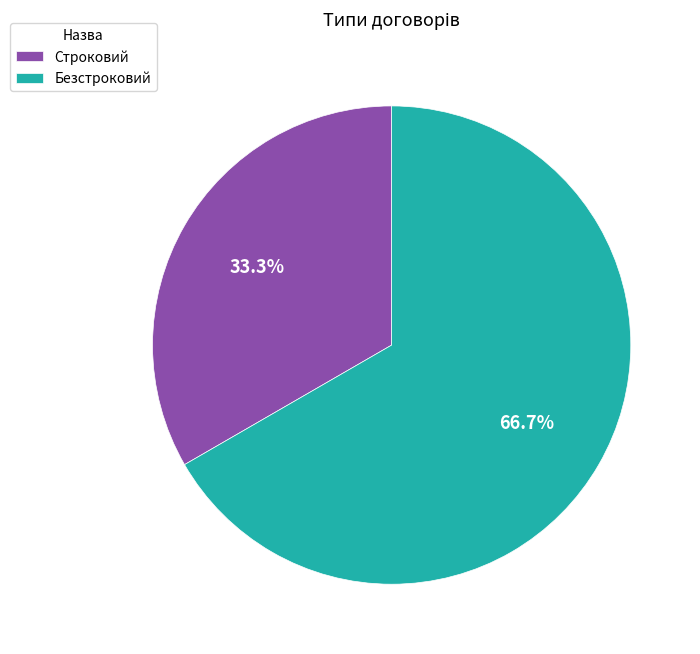

Rank the categories by value from lowest to highest.

Строковий, Безстроковий